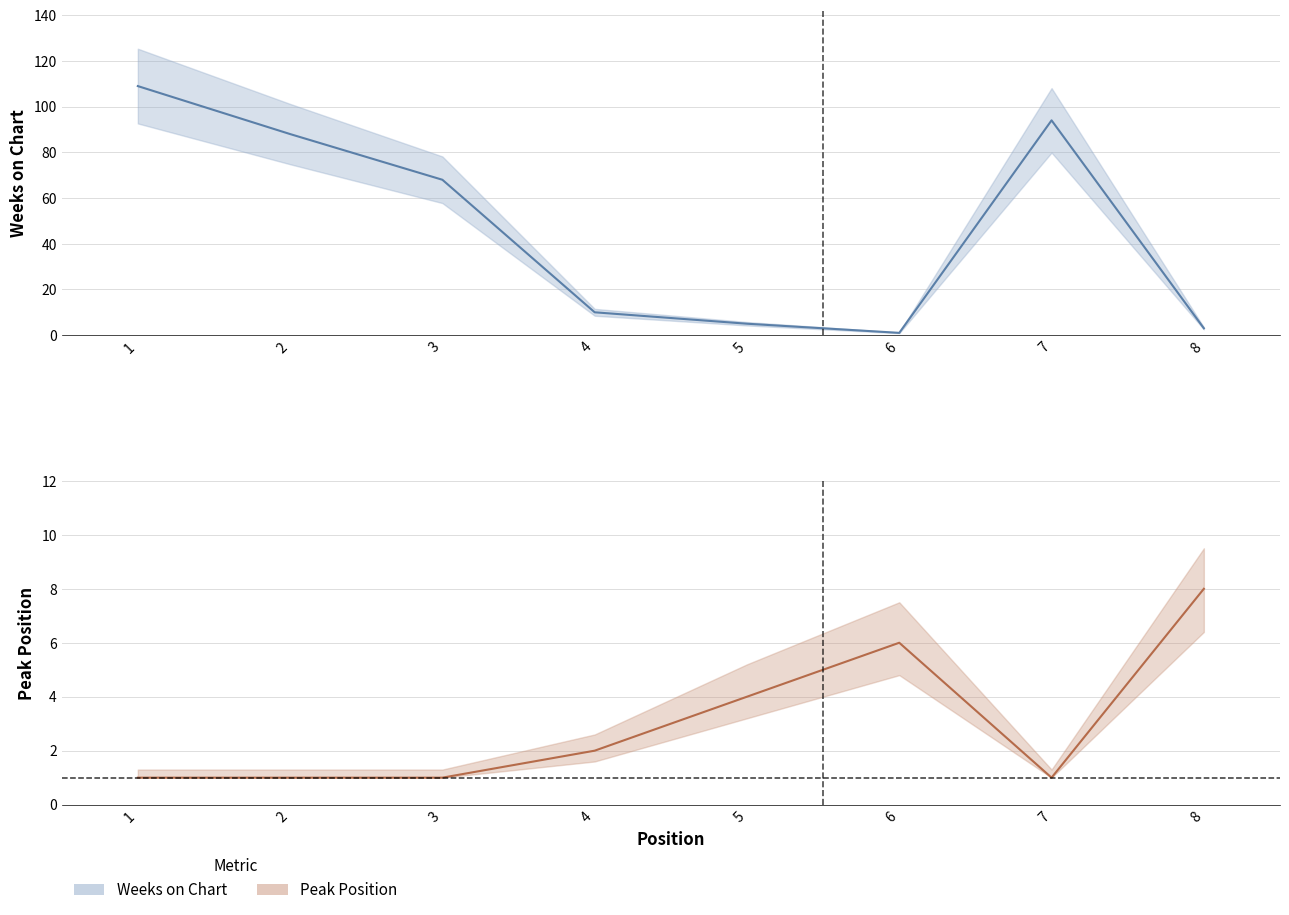

Where is Weeks on Chart nearest to the value 55?

3